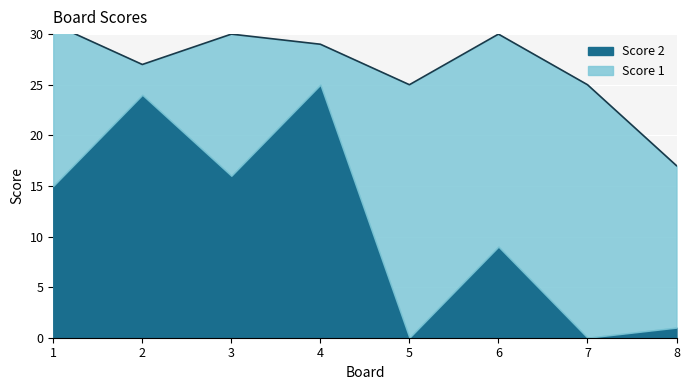

What is the total value across all series at 5?

25